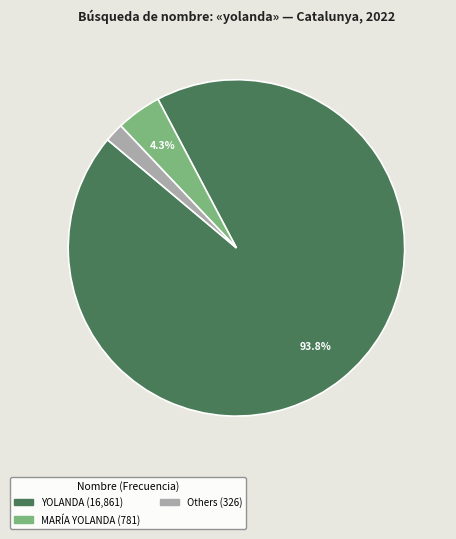

Is there any slice that represents more than half of the pie?

Yes